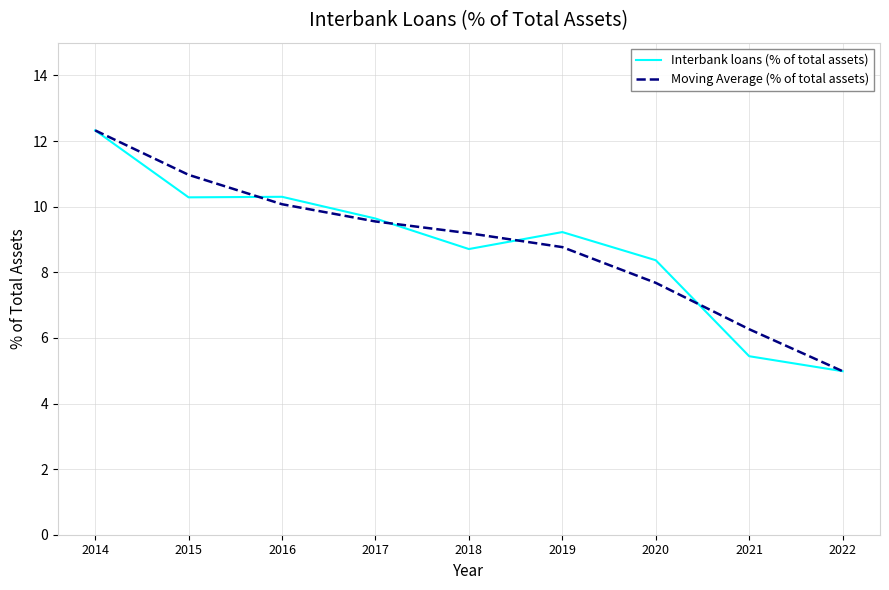

In Interbank loans (% of total assets), how many points are lower than both neighbors (excluding endpoints)?

2